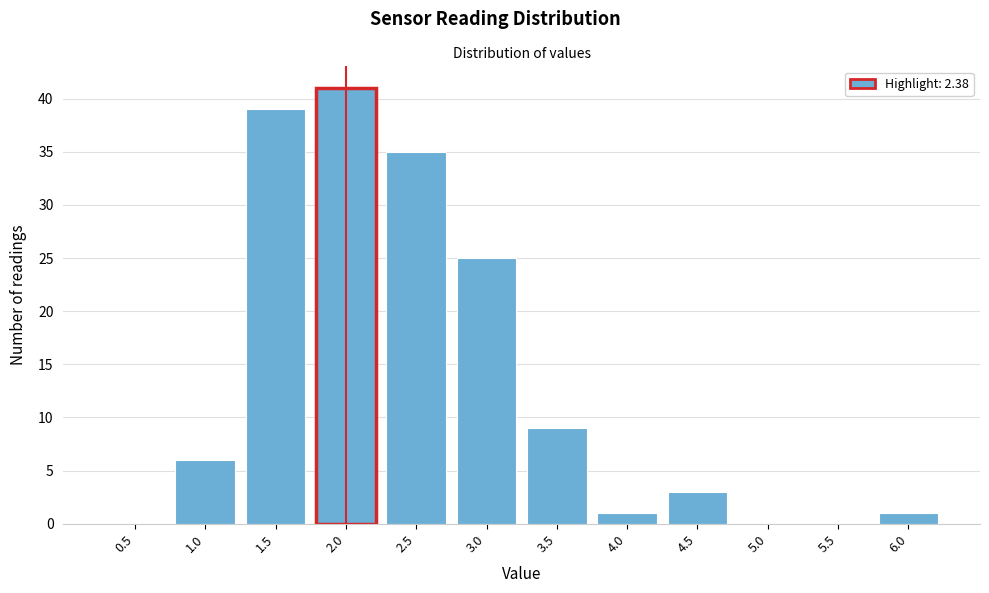

Reading right to left, what are all the values shown in this chart?

6.0=1	5.5=0	5.0=0	4.5=3	4.0=1	3.5=9	3.0=25	2.5=35	2.0=41	1.5=39	1.0=6	0.5=0